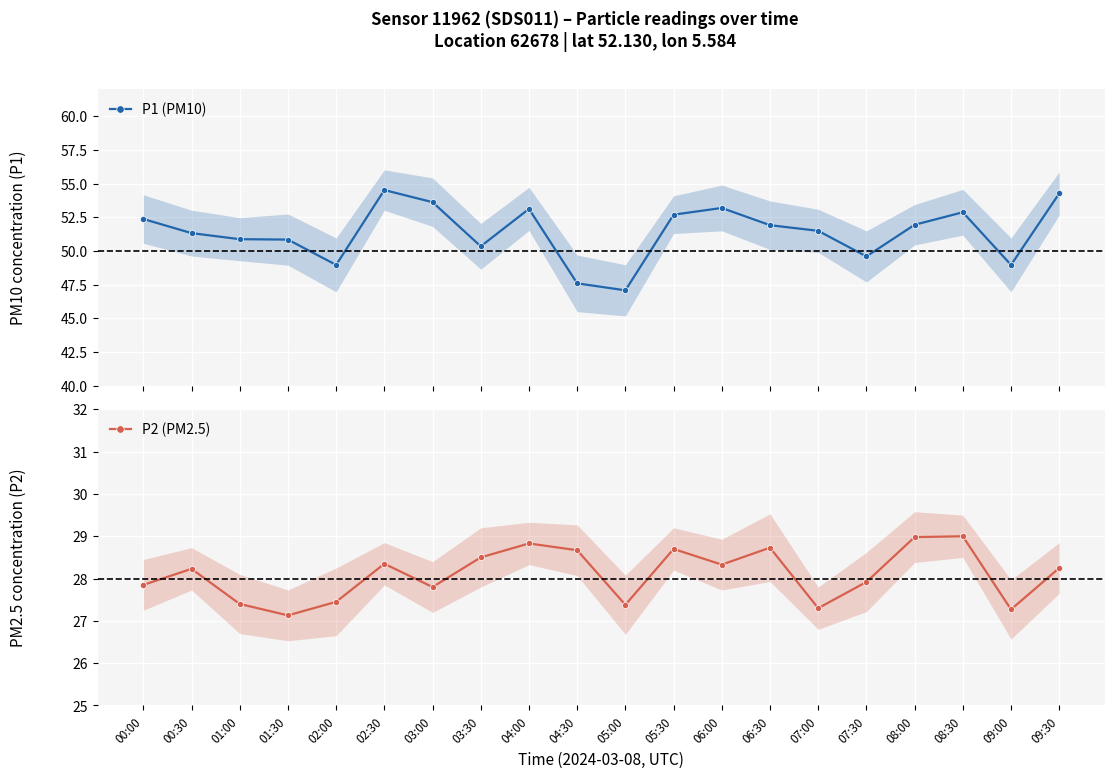

Read the P1 (PM10) value at 02:30.

54.5